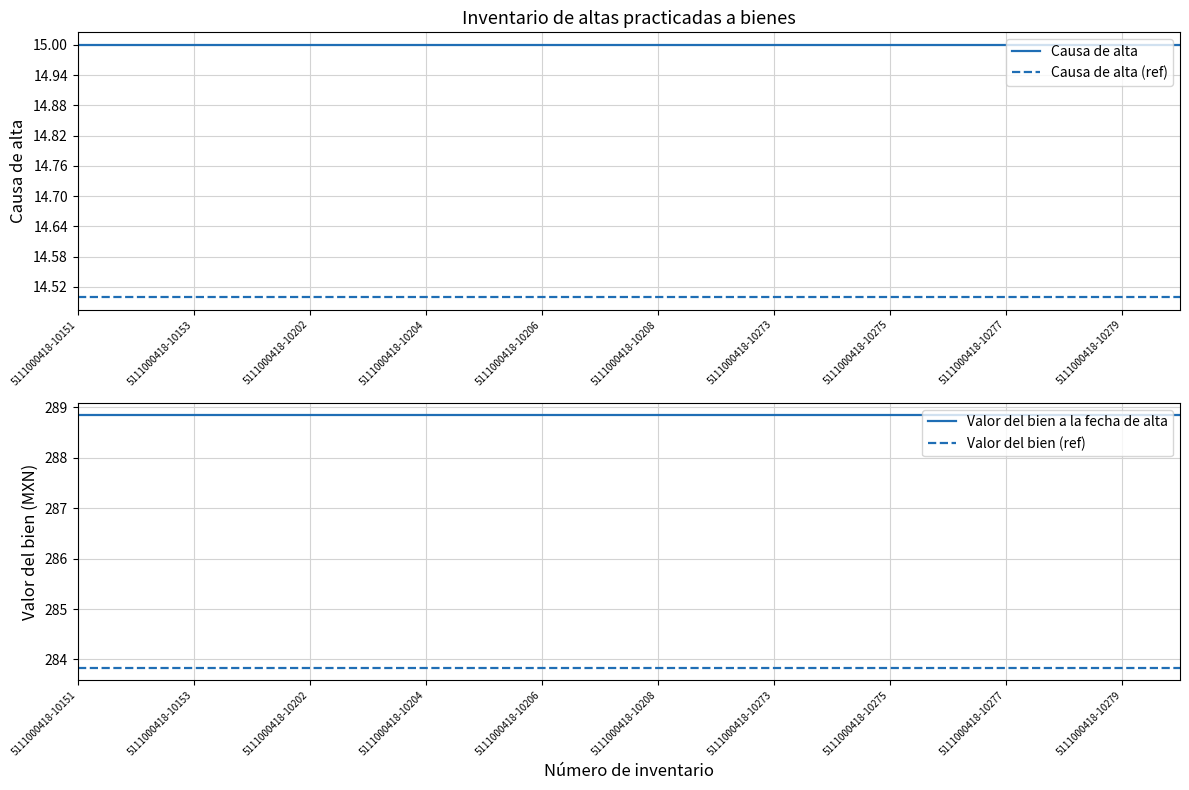

What are all the series names shown in the legend?

Causa de alta, Causa de alta (ref), Valor del bien a la fecha de alta, Valor del bien (ref)